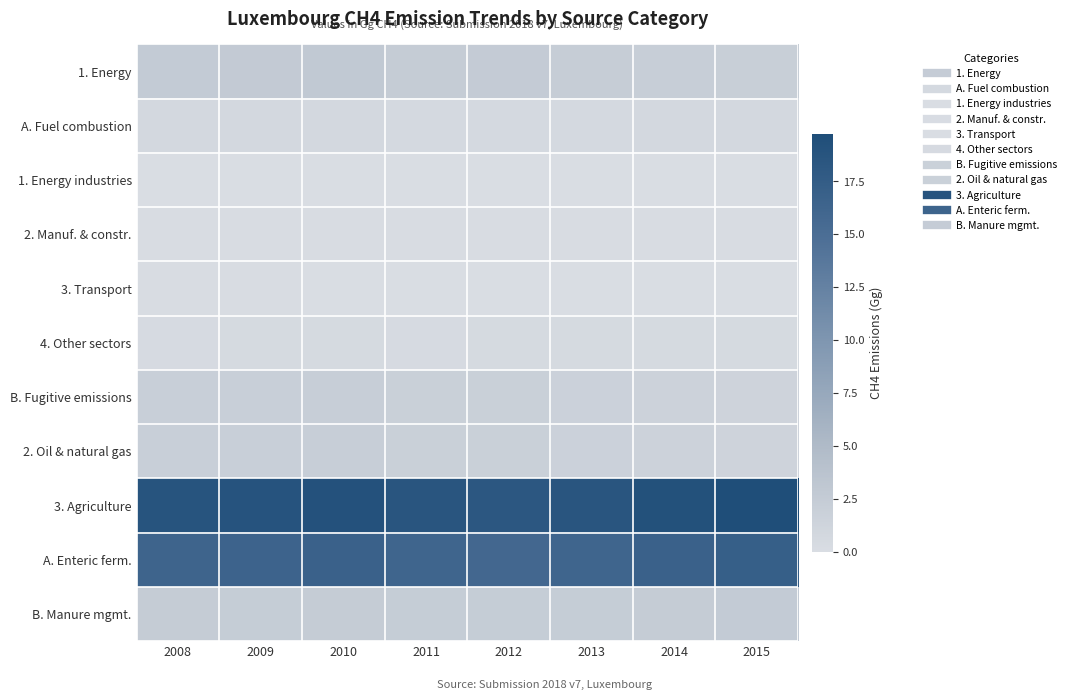

Between 2013 and 2015, which is larger?

2013